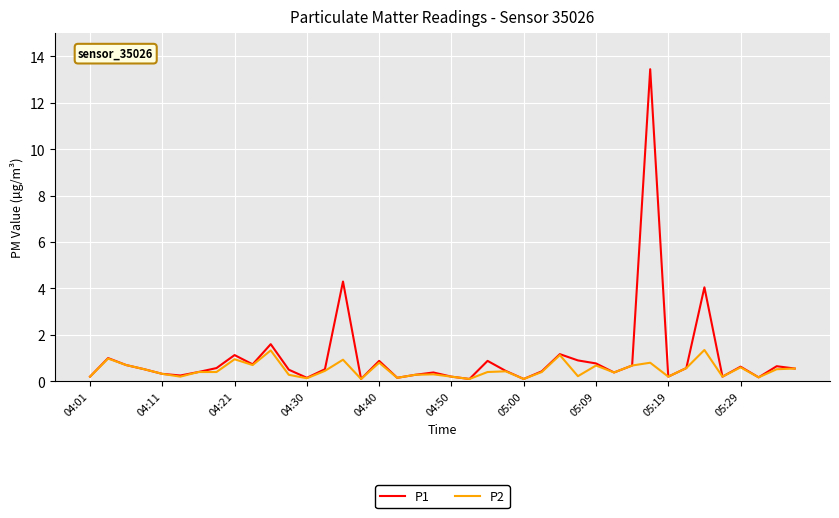

Which series has the widest spread of values?

P1